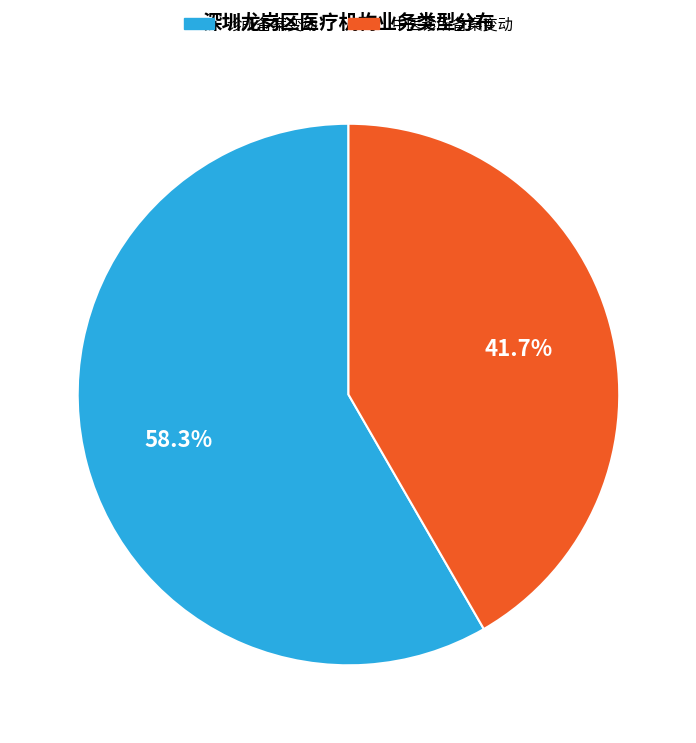

Which slice represents more than half of the pie?

诊所备案变动